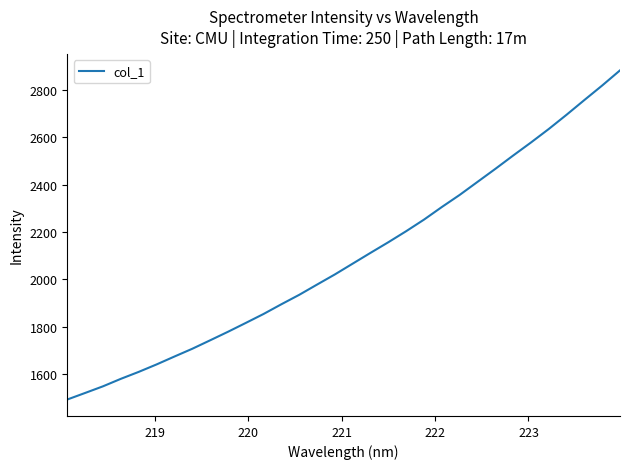

What is the greatest value displayed?

2882.8